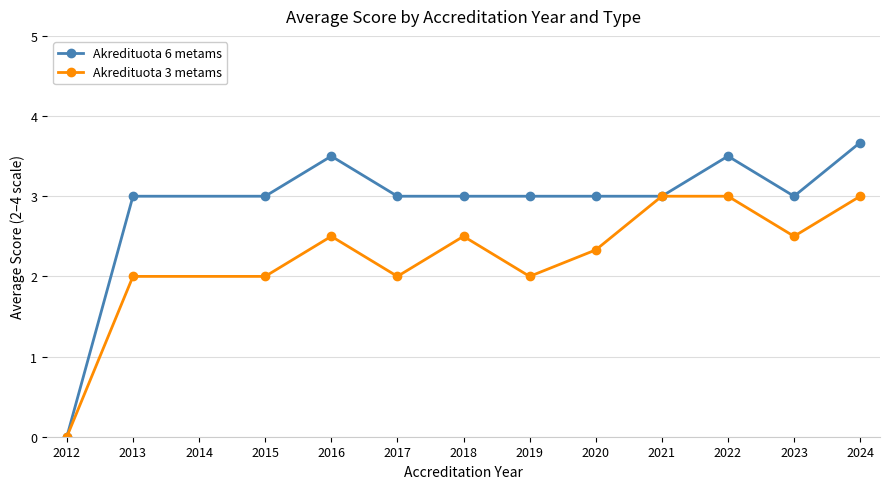

Is the value of Akredituota 3 metams at 2016 greater than the value of Akredituota 6 metams at 2016?

No